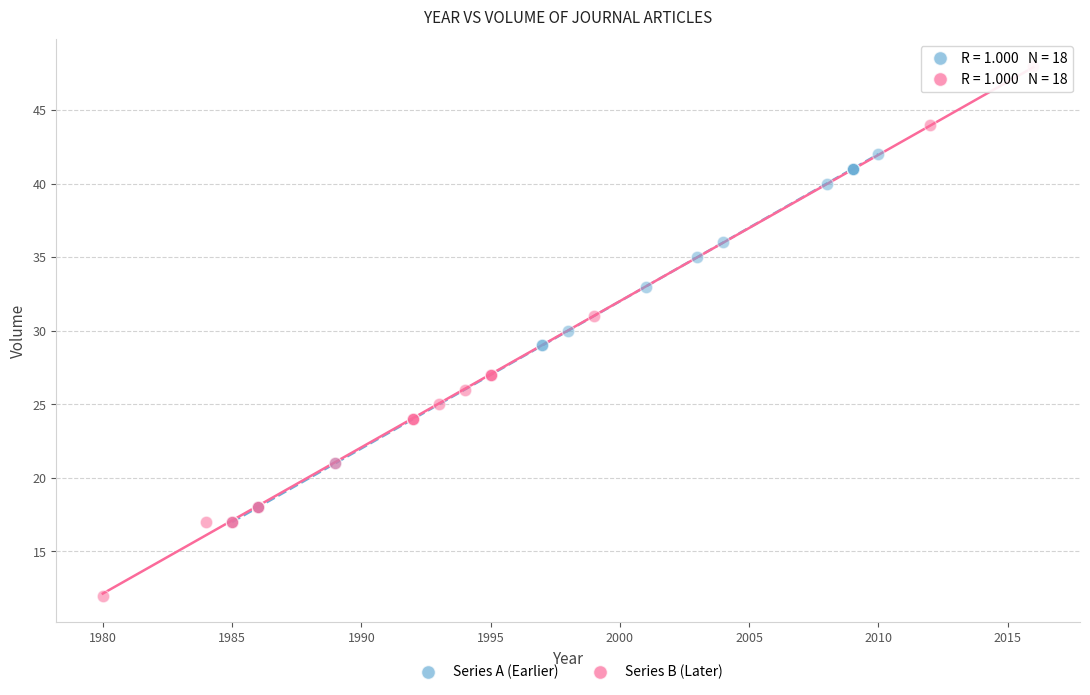

Which series contains the lowest Y value?

Series B (Later)